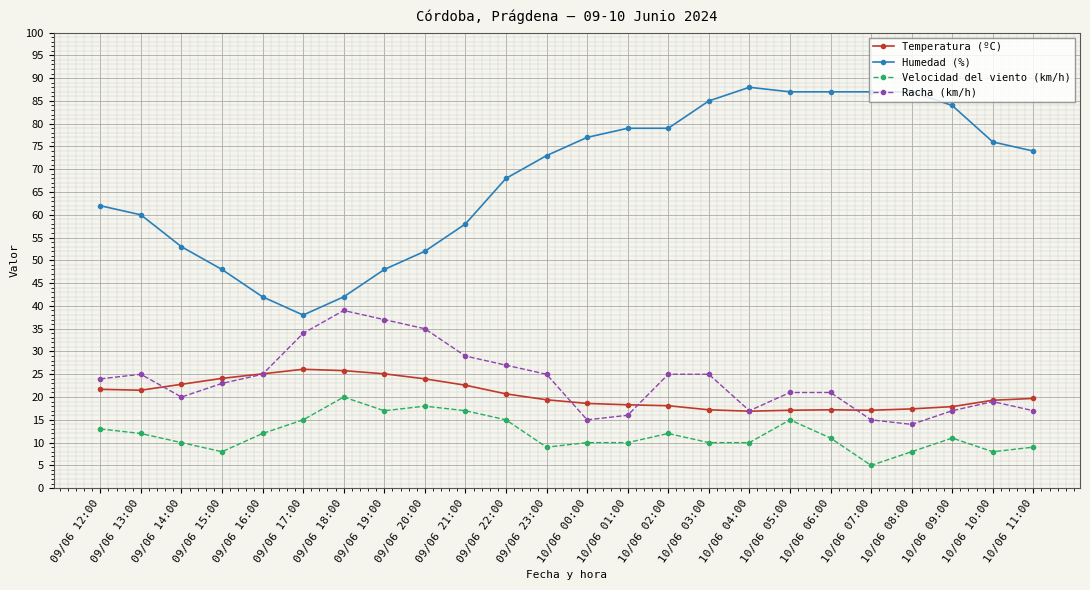

What is the spread (max minus min) of values at 09/06 21:00?

41.0